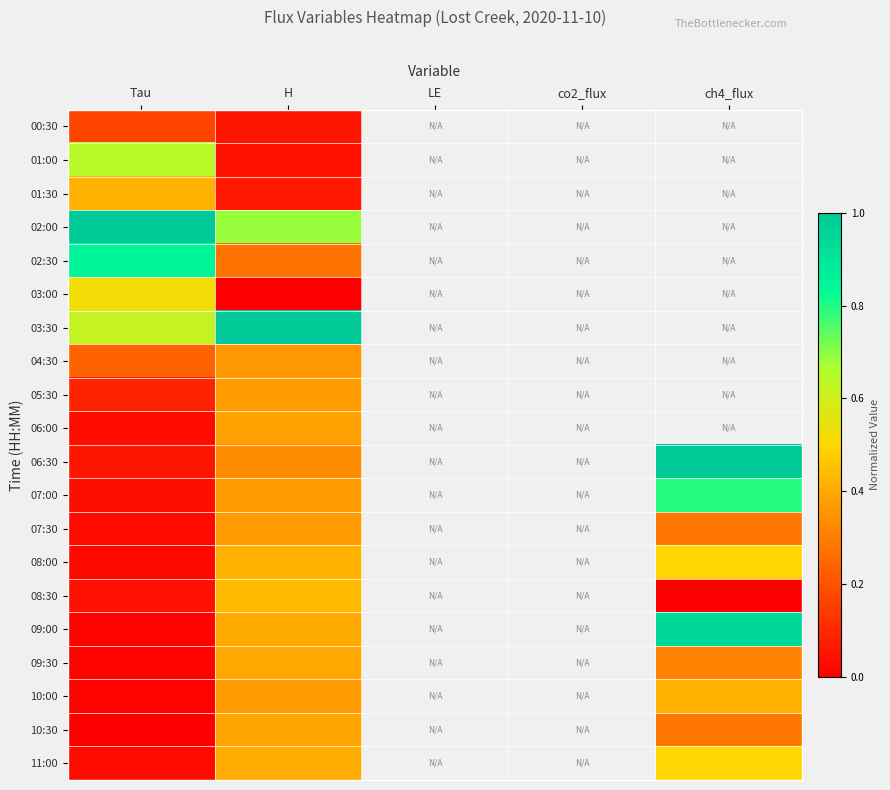

Which category has the lowest value in the 07:00 series?

Tau